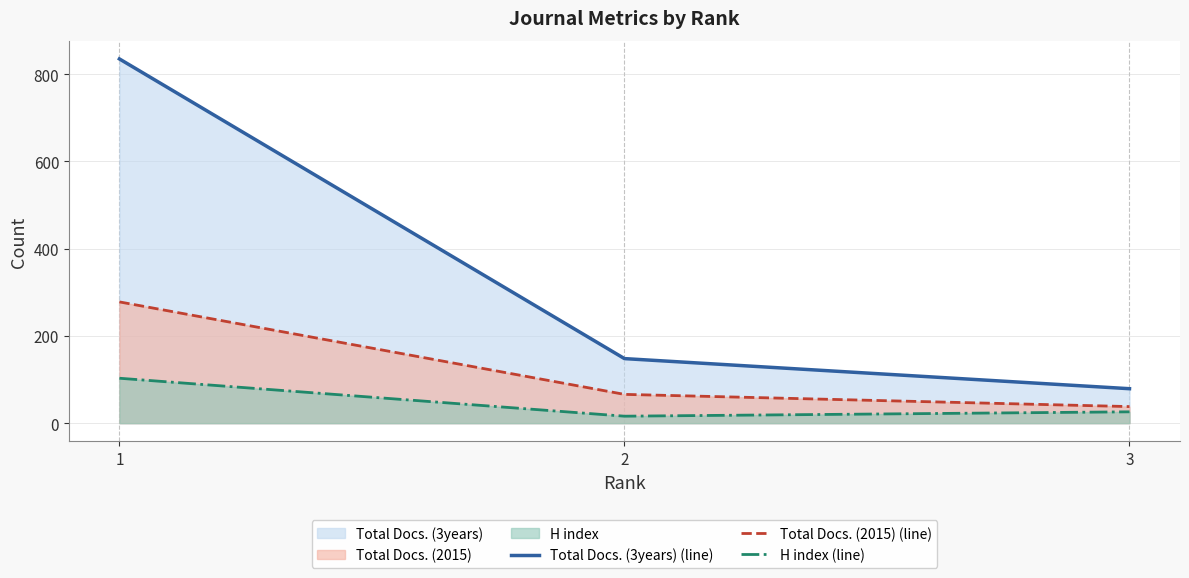

Reading left to right, list all the values displayed in this chart.

Total Docs. (3years) (line): 1=835	2=148	3=79
Total Docs. (2015) (line): 1=278	2=66	3=38
H index (line): 1=103	2=16	3=26